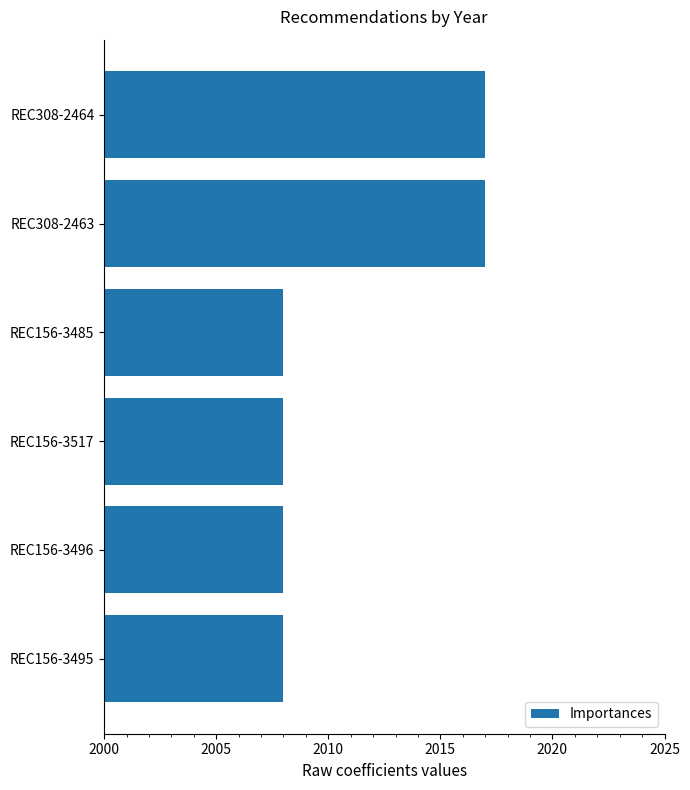

What is the greatest value displayed?

2017